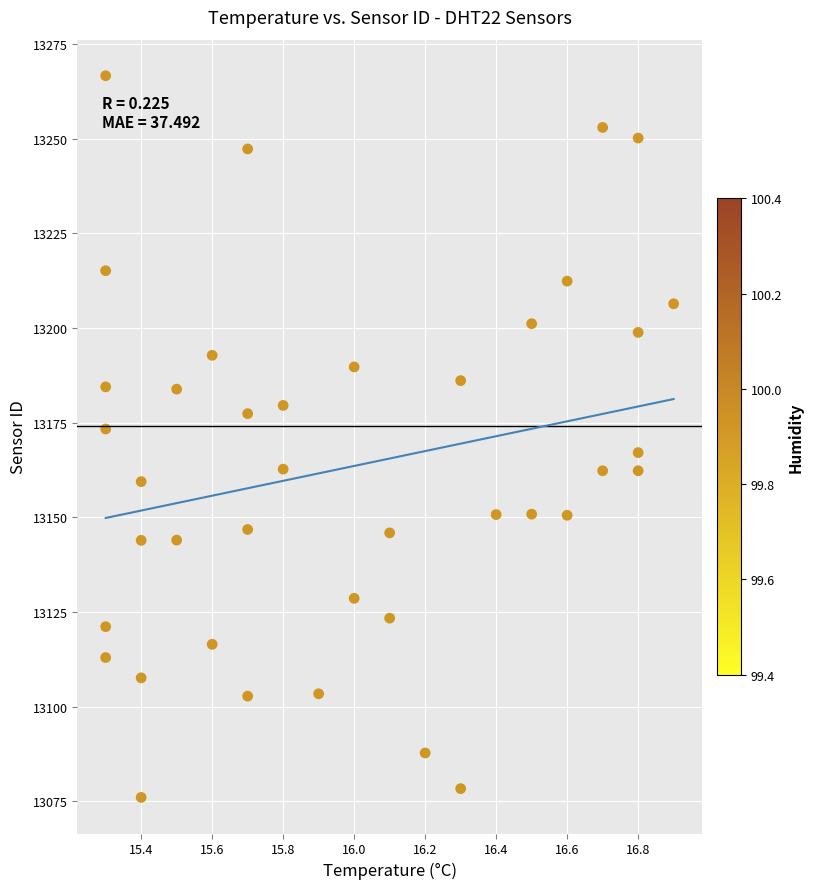

What is the range of Y values (max minus min)?

190.6